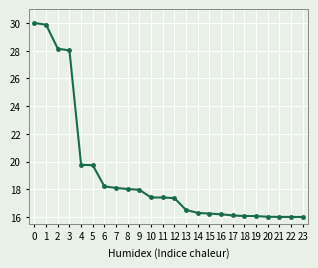

What is the greatest value displayed?

30.0